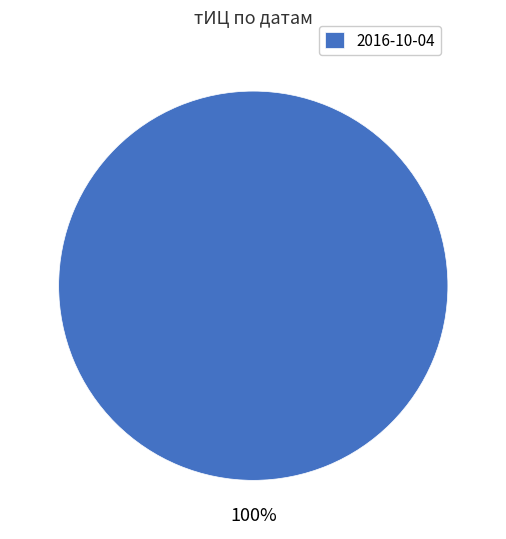

Is it true that 2016-10-04 is 85% of the pie?

False